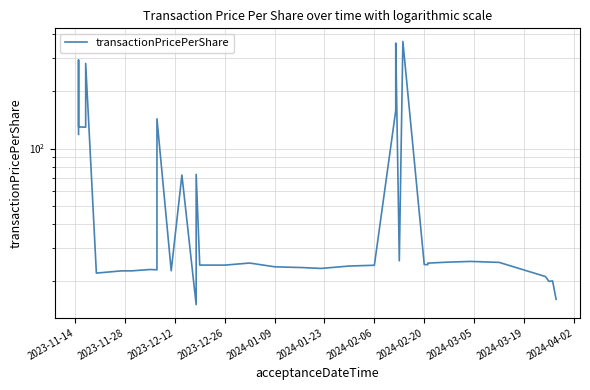

Is it true that the value at 33 is 7.2?

False